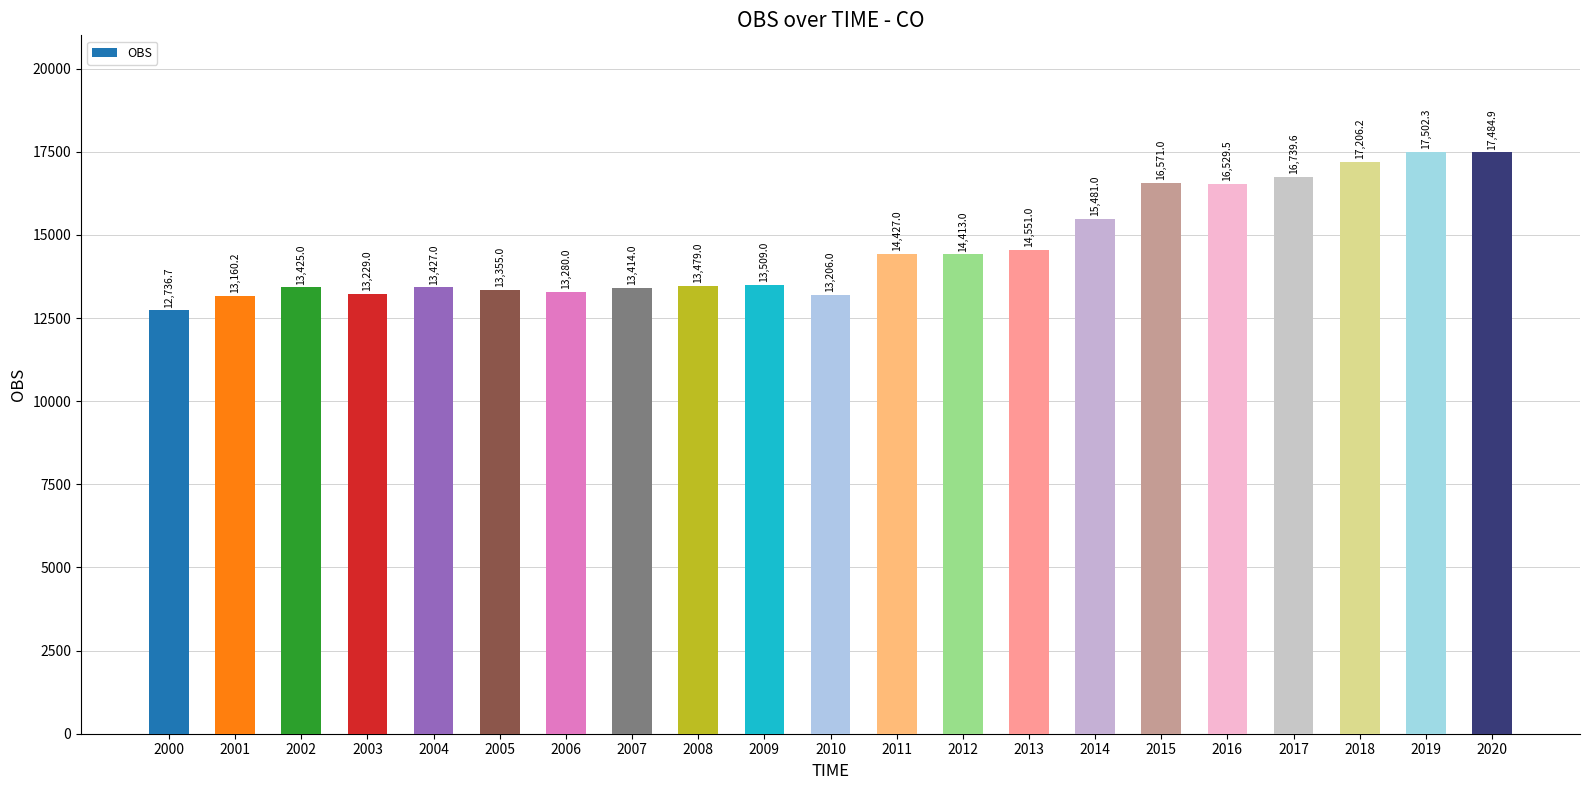

What is the change in value from 2004 to 2009?

+82.0